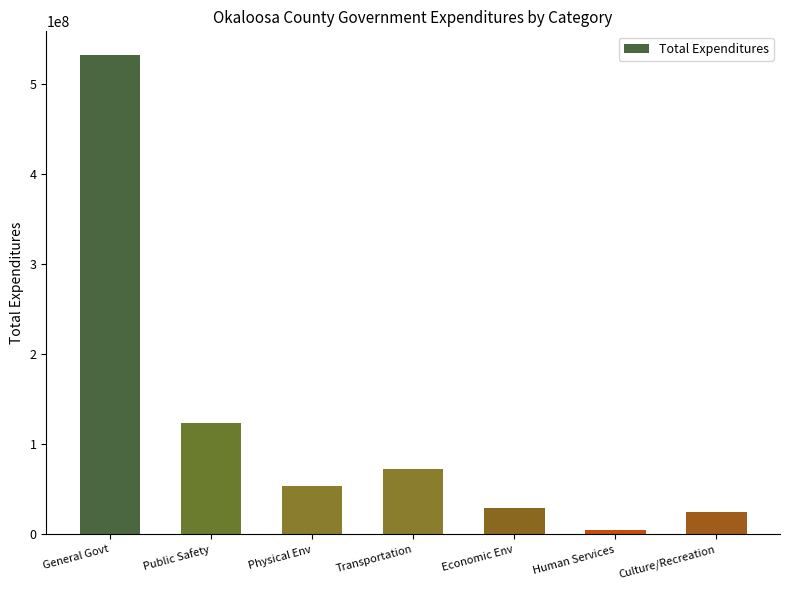

Does the chart contain any negative values?

No